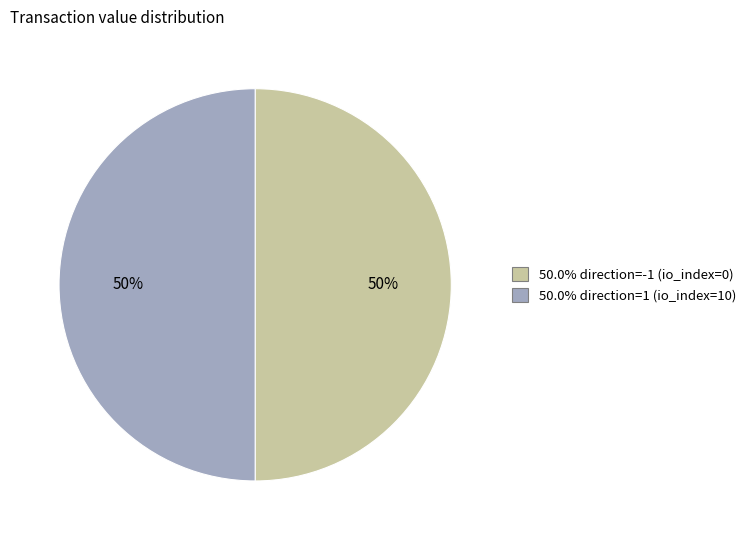

How many segments does this pie chart have?

2